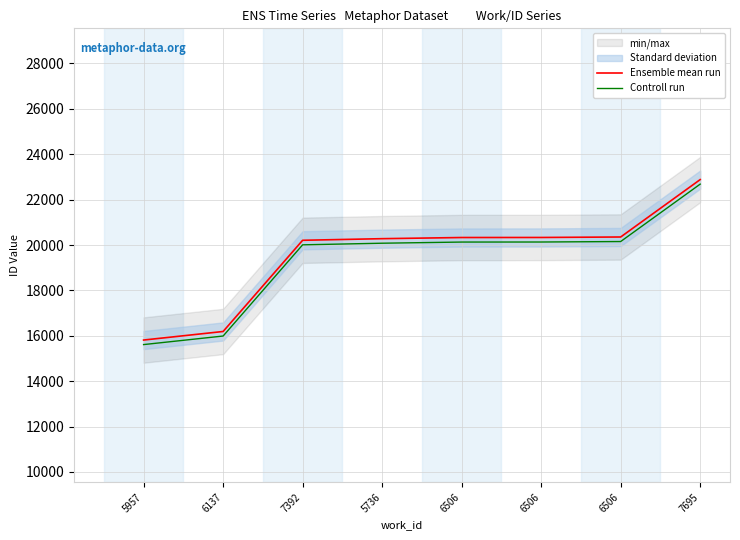

True or false: Ensemble mean run and Controll run intersect in this chart.

False